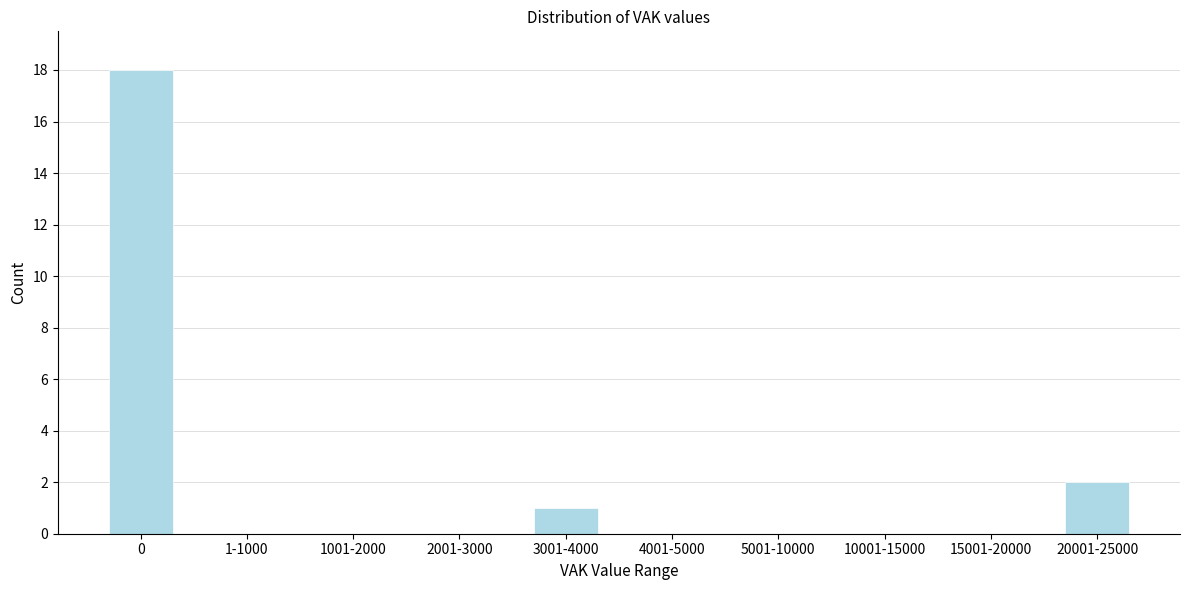

Reading right to left, transcribe all the data shown in this chart.

20001-25000=2	15001-20000=0	10001-15000=0	5001-10000=0	4001-5000=0	3001-4000=1	2001-3000=0	1001-2000=0	1-1000=0	0=18